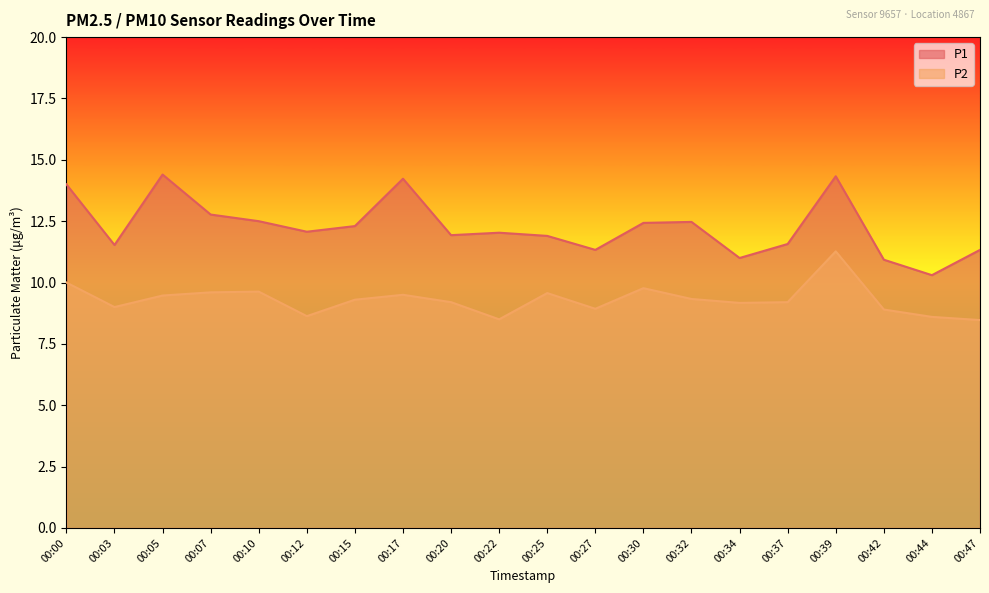

The P2 series shows 8.5 at 00:22. True or false?

True